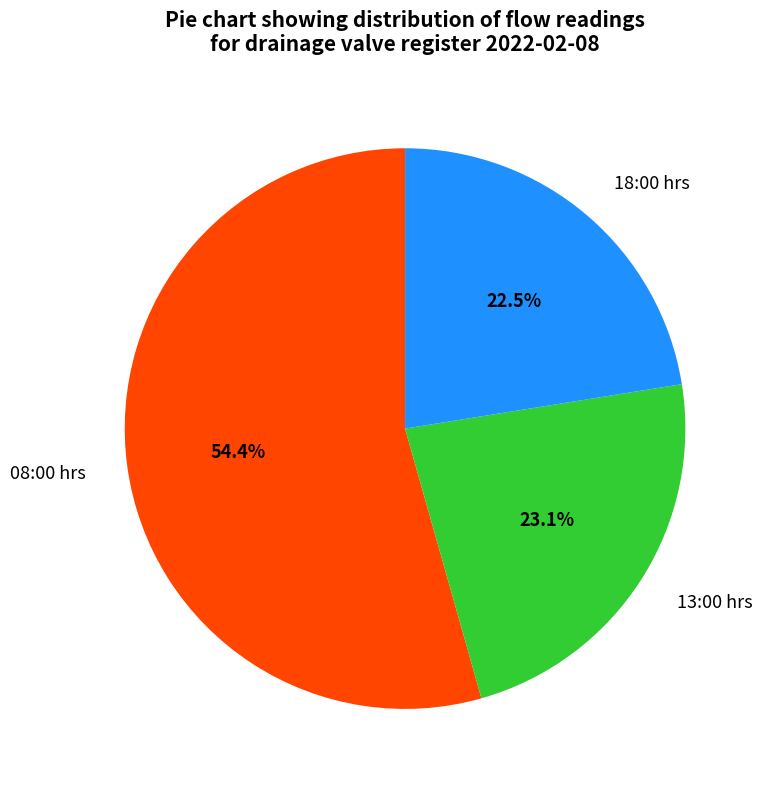

Which has a higher value, 18:00 hrs or 13:00 hrs?

13:00 hrs